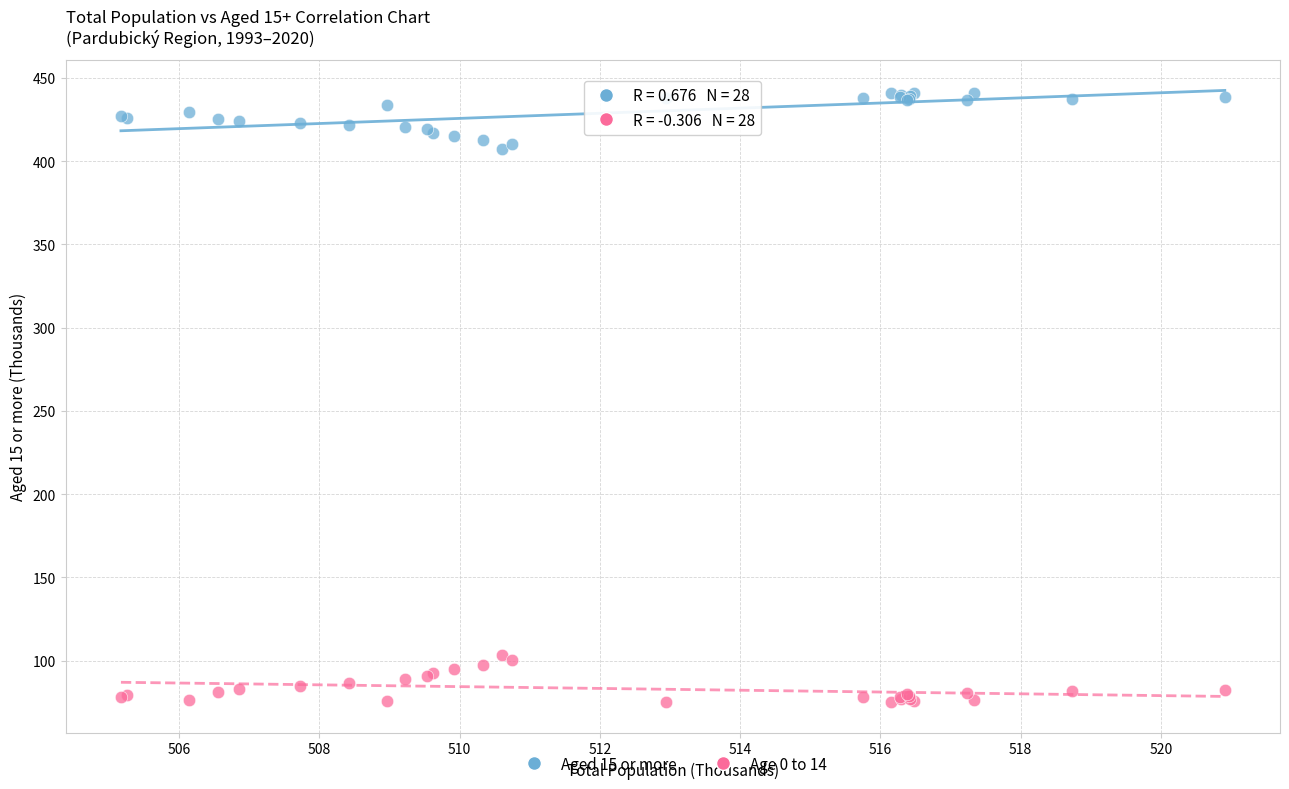

What are all the series names shown in the legend?

Aged 15 or more, Age 0 to 14